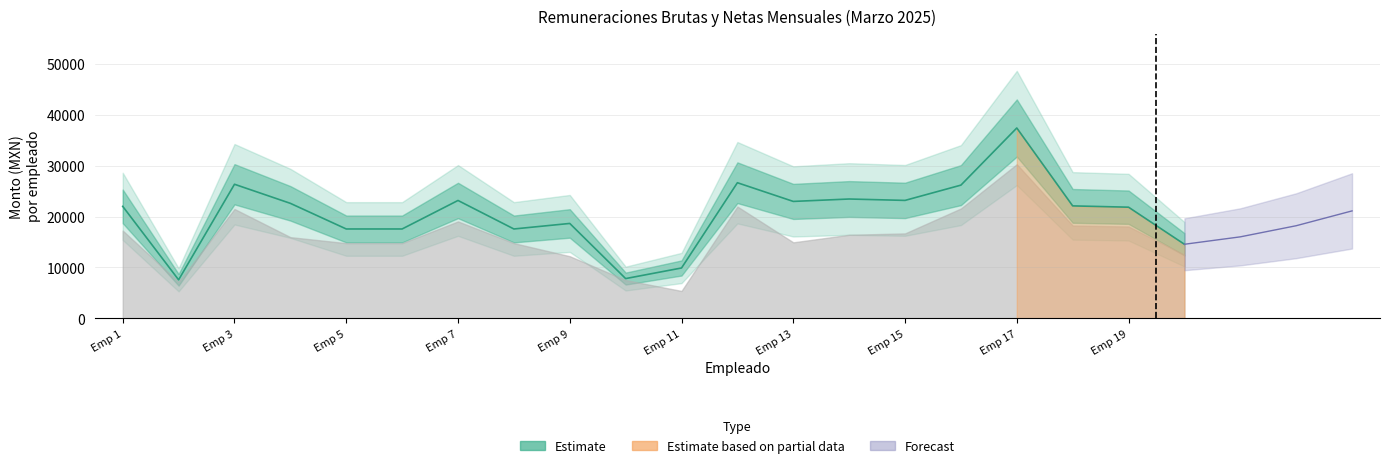

How many data points are less than 22101?

10